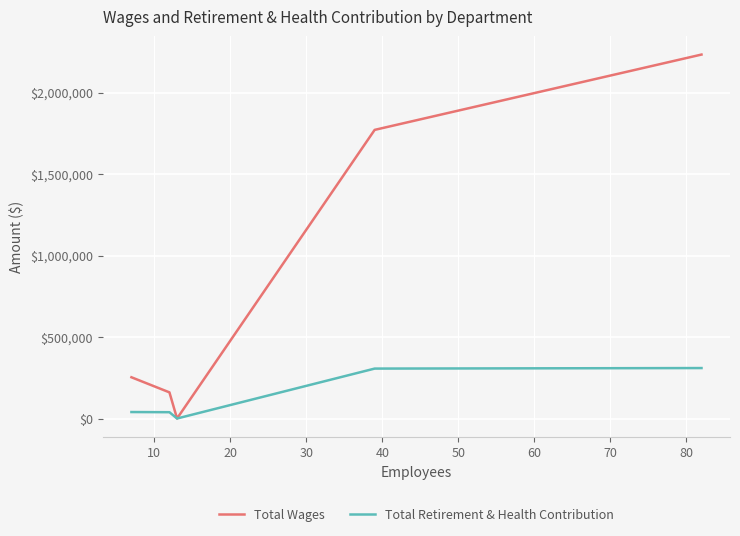

How many interior local valleys does the Total Retirement & Health Contribution series have?

1